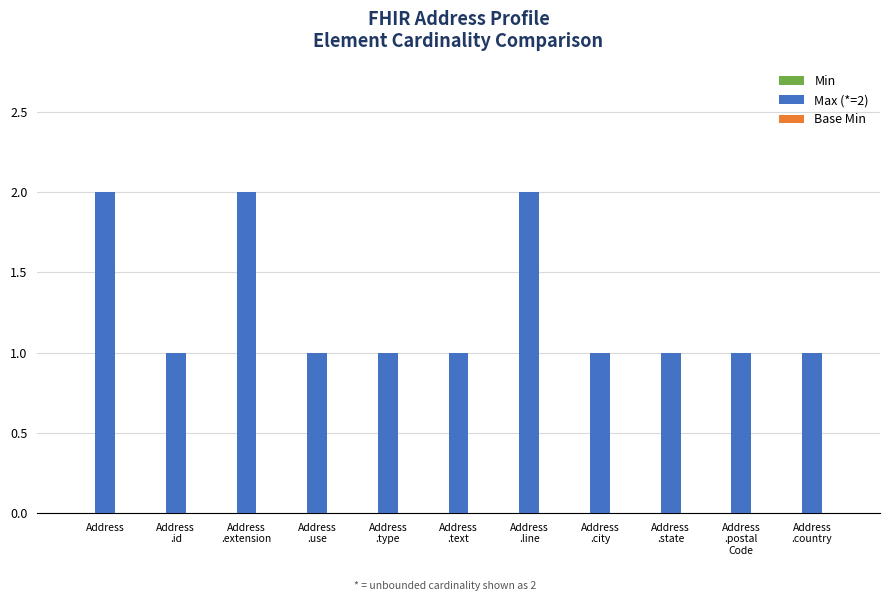

What is the sum of all values?

14